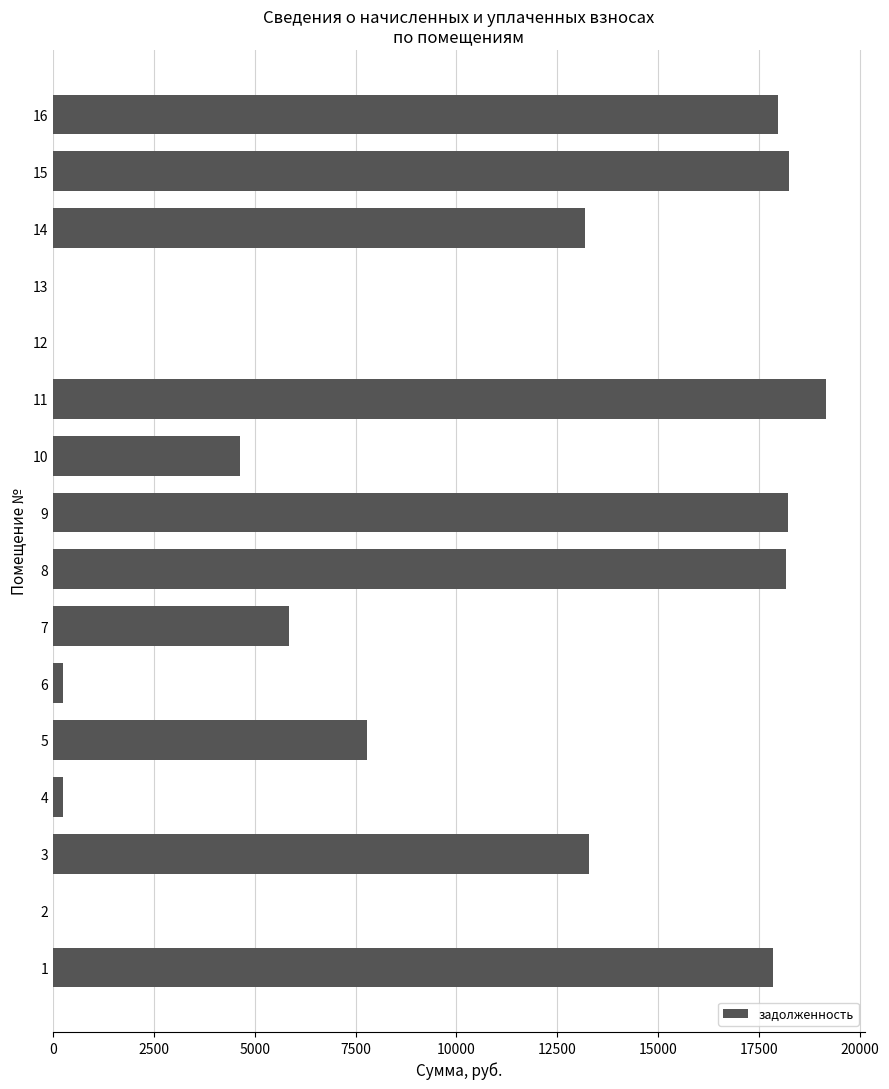

What is the sum of the values at 11 and 3?

32443.6